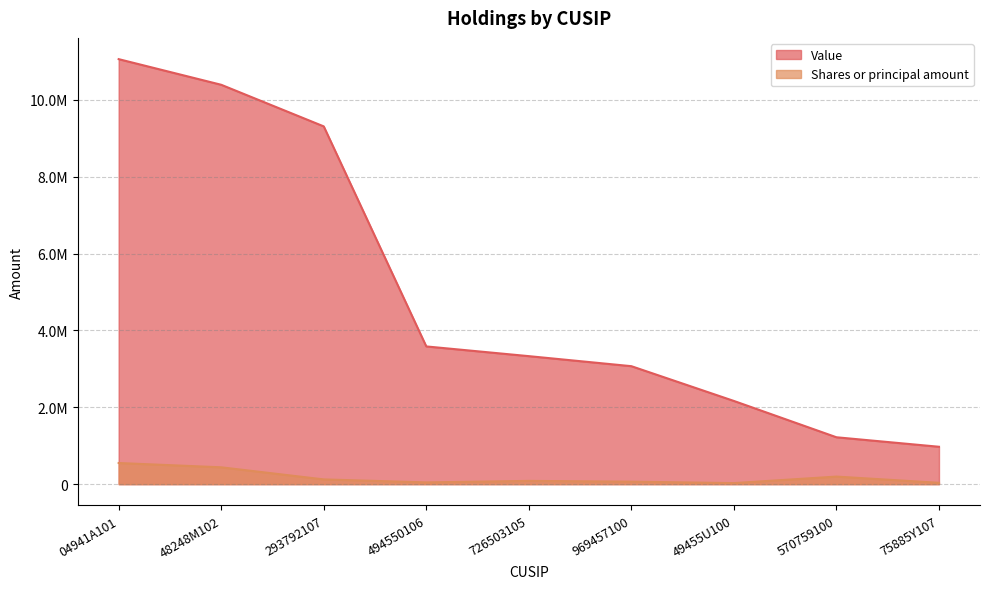

Which series has the largest total across all categories?

Value